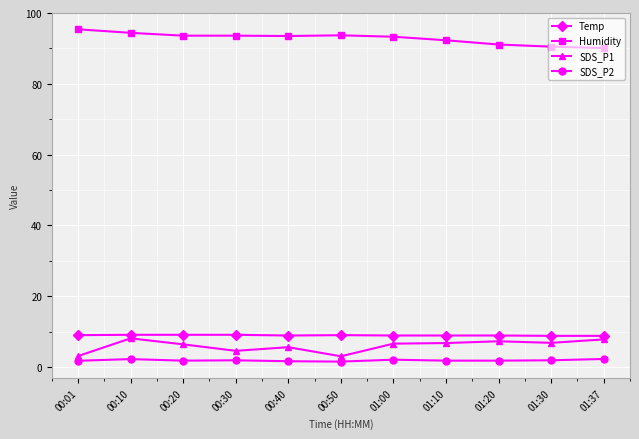

The SDS_P1 series shows 5.6 at 00:40. True or false?

True